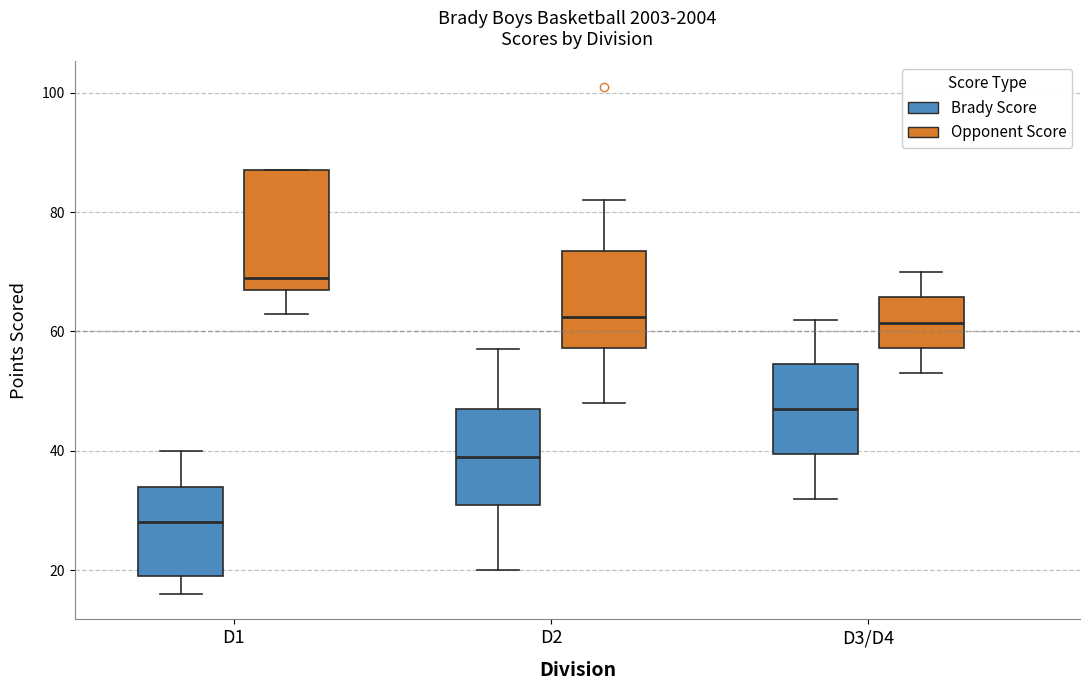

Comparing the boxes themselves (not the whiskers), which one is the tallest?

D1 (Opponent Score)